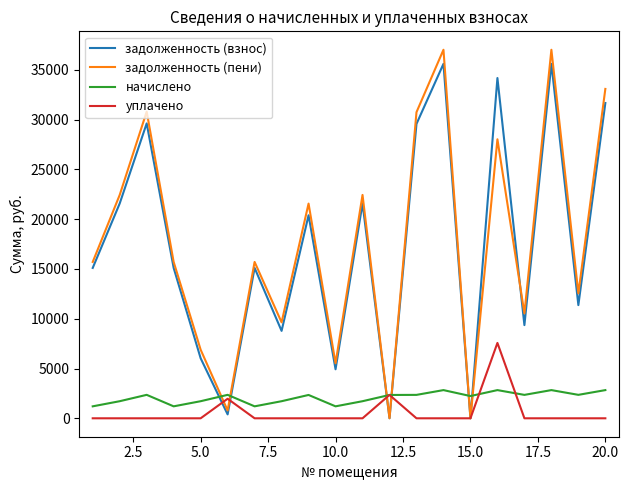

What is the maximum value for задолженность (взнос)?

35601.5